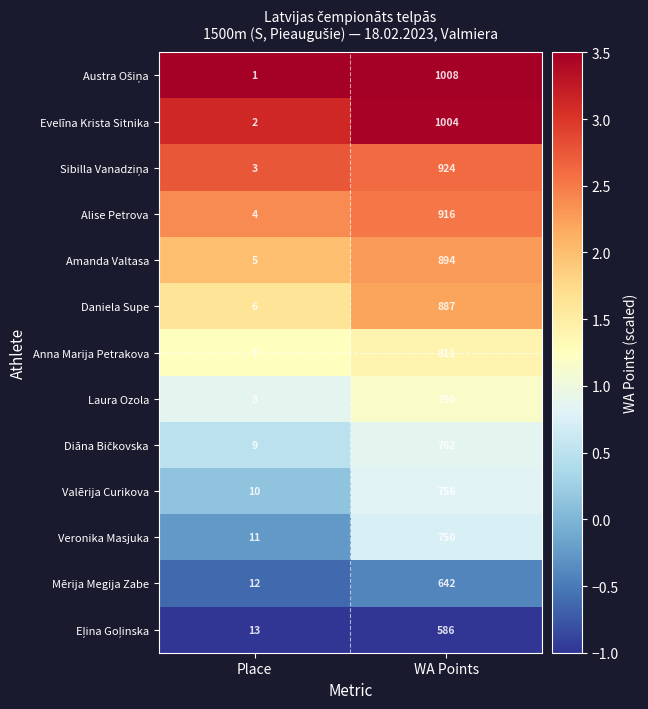

True or false: Alise Petrova has a value of 6 at Place.

False